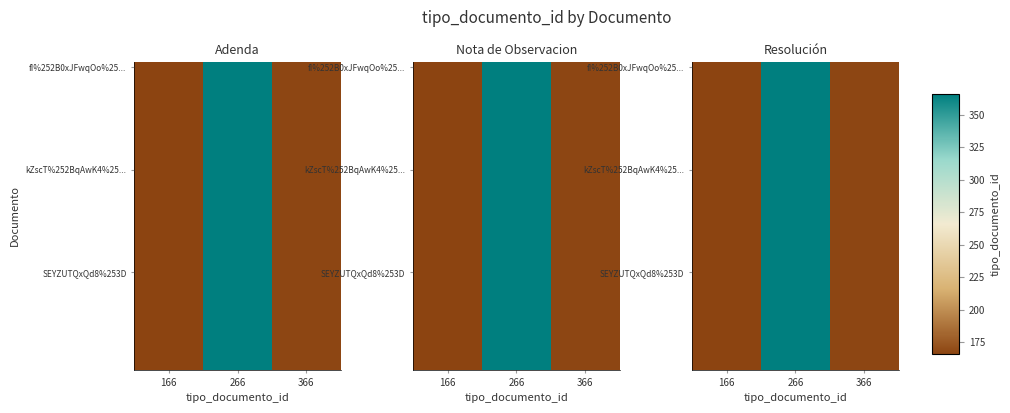

What is the maximum value shown in the chart?

366